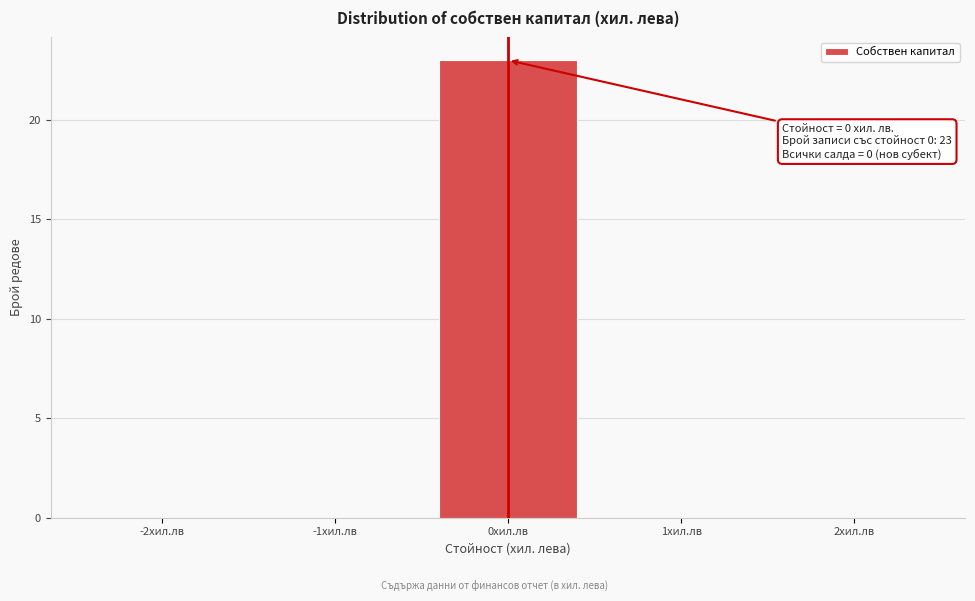

Reading left to right, extract all data points from this chart.

-2хил.лв=0	-1хил.лв=0	0хил.лв=23	1хил.лв=0	2хил.лв=0